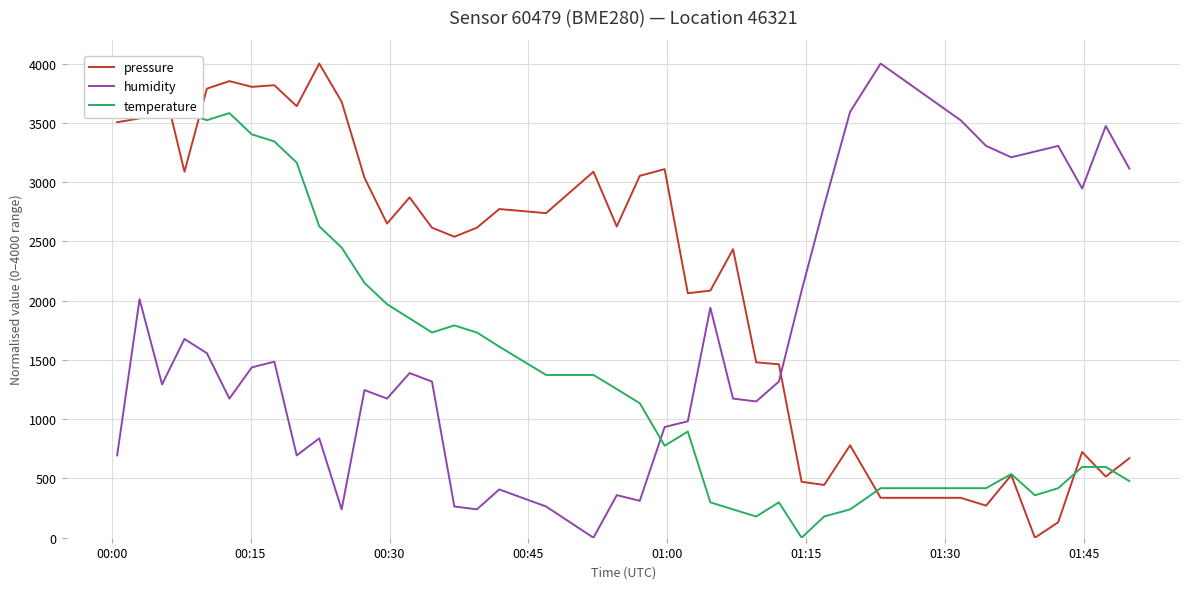

What is the highest value of the humidity series?

4000.0